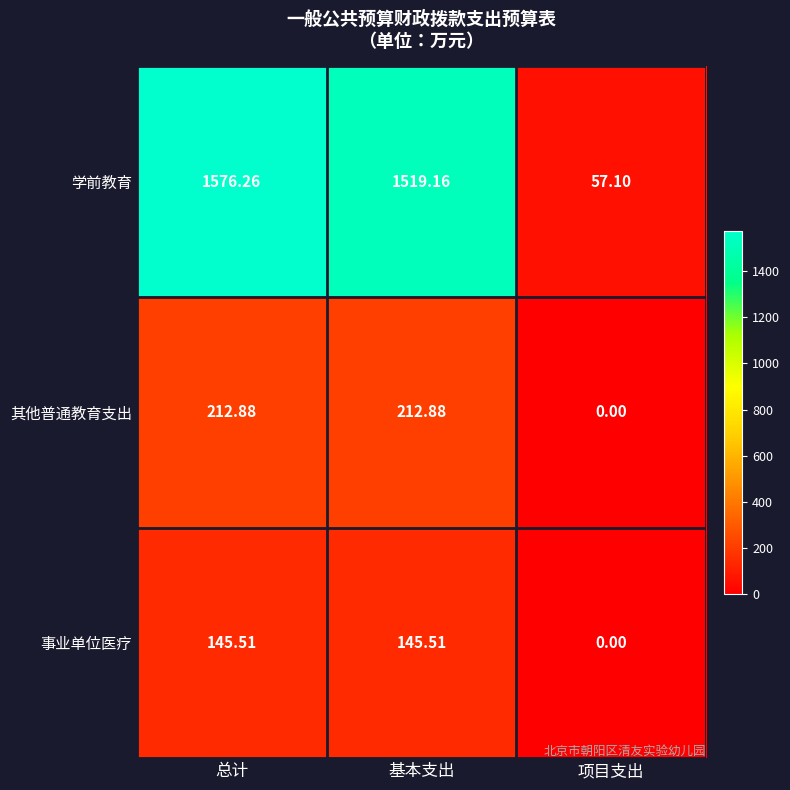

Which category has the lowest value in the 事业单位医疗 series?

项目支出